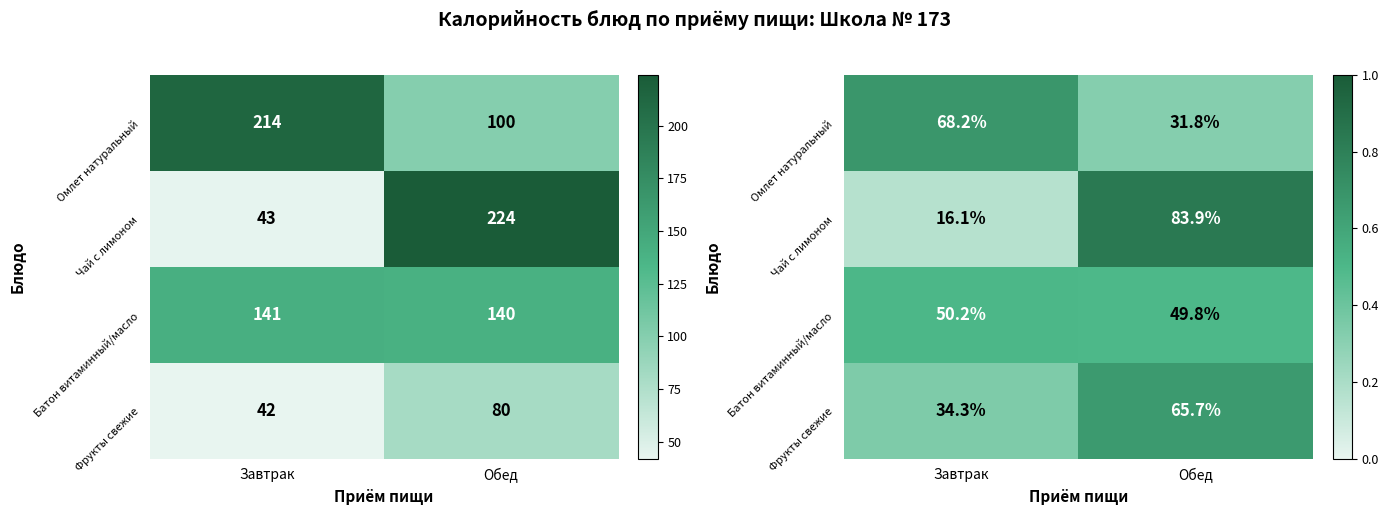

What is the difference between the Омлет натуральный values at Завтрак and Обед?

0.4